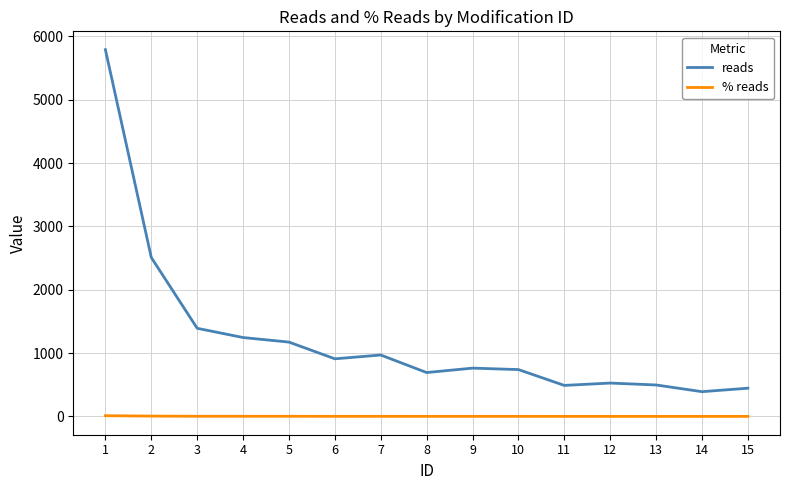

Between 4 and 12, which series saw the biggest shift?

reads